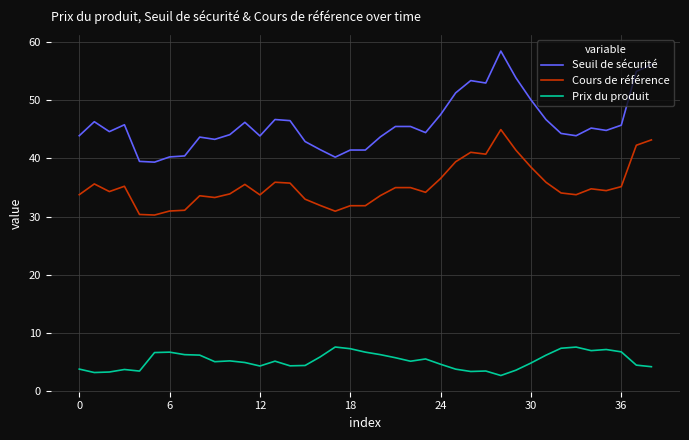

What is the difference between the maximum and minimum values in the Seuil de sécurité series?

19.1